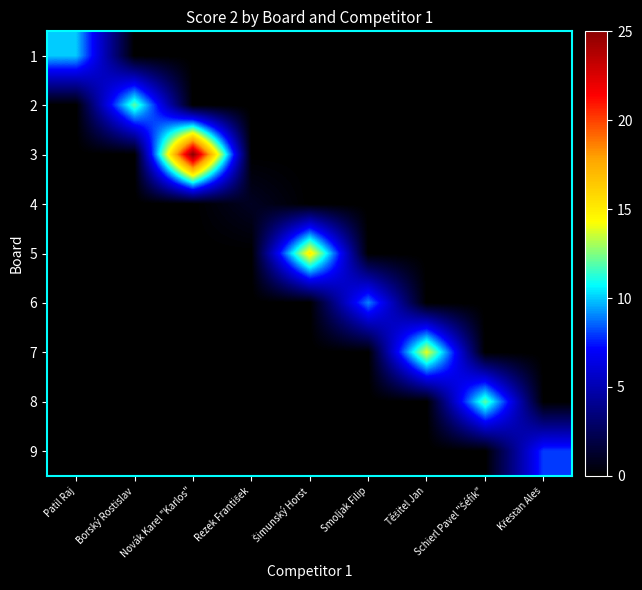

Reading left to right, transcribe all the data shown in this chart.

1: Patil Raj=10	Borský Rostislav=0	Novák Karel "Karlos"=0	Rezek František=0	Šimunský Horst=0	Smoljak Filip=0	Těšitel Jan=0	Schierl Pavel "Šéfik"=0	Křesťan Aleš=0
2: Patil Raj=0	Borský Rostislav=12	Novák Karel "Karlos"=0	Rezek František=0	Šimunský Horst=0	Smoljak Filip=0	Těšitel Jan=0	Schierl Pavel "Šéfik"=0	Křesťan Aleš=0
3: Patil Raj=0	Borský Rostislav=0	Novák Karel "Karlos"=25	Rezek František=0	Šimunský Horst=0	Smoljak Filip=0	Těšitel Jan=0	Schierl Pavel "Šéfik"=0	Křesťan Aleš=0
4: Patil Raj=0	Borský Rostislav=0	Novák Karel "Karlos"=0	Rezek František=1	Šimunský Horst=0	Smoljak Filip=0	Těšitel Jan=0	Schierl Pavel "Šéfik"=0	Křesťan Aleš=0
5: Patil Raj=0	Borský Rostislav=0	Novák Karel "Karlos"=0	Rezek František=0	Šimunský Horst=15	Smoljak Filip=0	Těšitel Jan=0	Schierl Pavel "Šéfik"=0	Křesťan Aleš=0
6: Patil Raj=0	Borský Rostislav=0	Novák Karel "Karlos"=0	Rezek František=0	Šimunský Horst=0	Smoljak Filip=9	Těšitel Jan=0	Schierl Pavel "Šéfik"=0	Křesťan Aleš=0
7: Patil Raj=0	Borský Rostislav=0	Novák Karel "Karlos"=0	Rezek František=0	Šimunský Horst=0	Smoljak Filip=0	Těšitel Jan=14	Schierl Pavel "Šéfik"=0	Křesťan Aleš=0
8: Patil Raj=0	Borský Rostislav=0	Novák Karel "Karlos"=0	Rezek František=0	Šimunský Horst=0	Smoljak Filip=0	Těšitel Jan=0	Schierl Pavel "Šéfik"=12	Křesťan Aleš=0
9: Patil Raj=0	Borský Rostislav=0	Novák Karel "Karlos"=0	Rezek František=0	Šimunský Horst=0	Smoljak Filip=0	Těšitel Jan=0	Schierl Pavel "Šéfik"=0	Křesťan Aleš=8